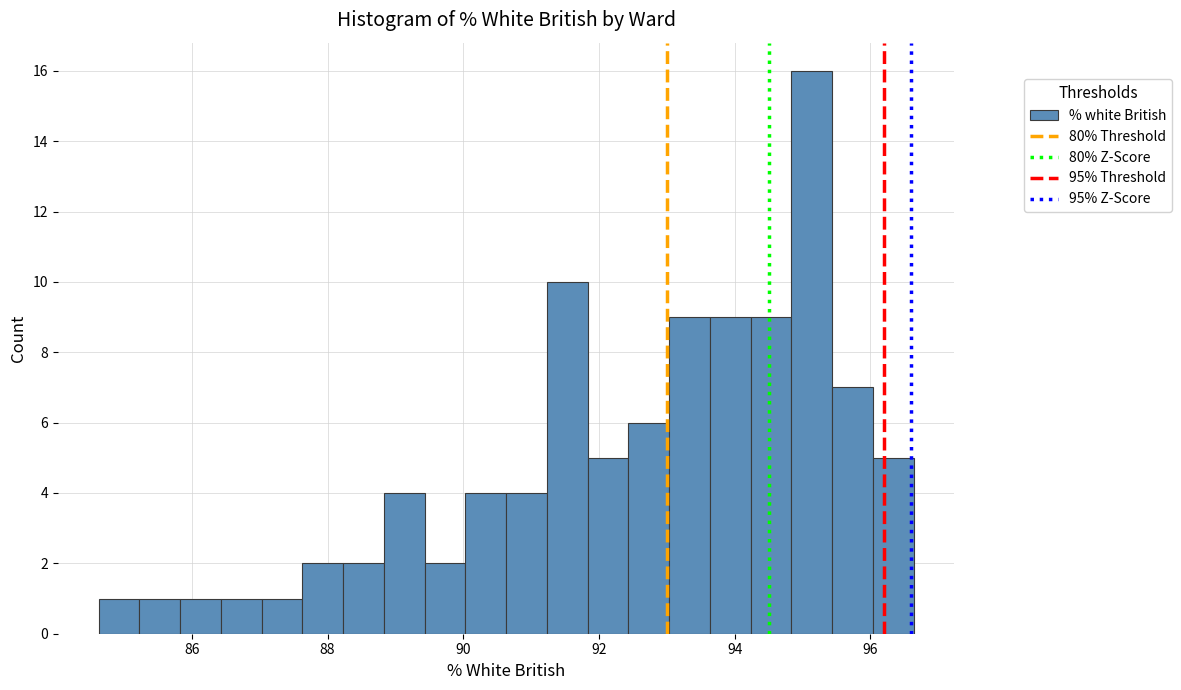

Around what value on the x-axis is the tallest bar? Give the approximate position of its centre, as read against the axis.

95.2